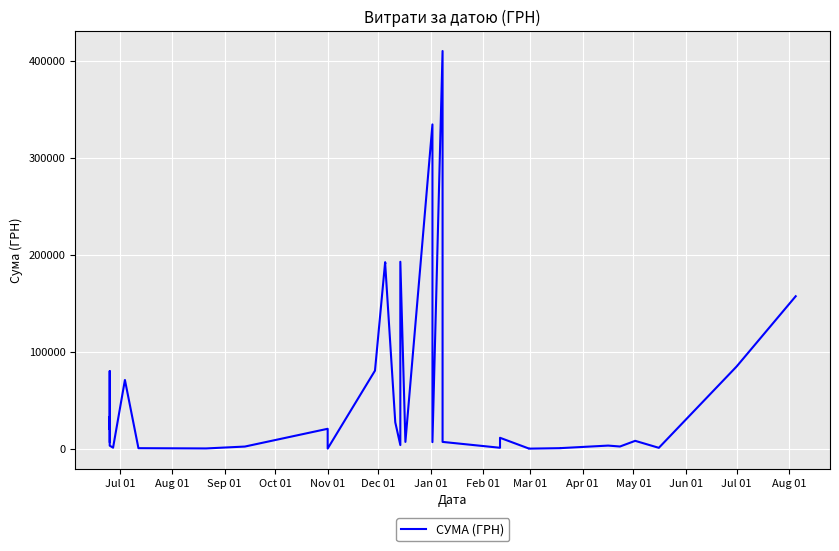

True or false: the data has more than 0 interior local peaks.

True